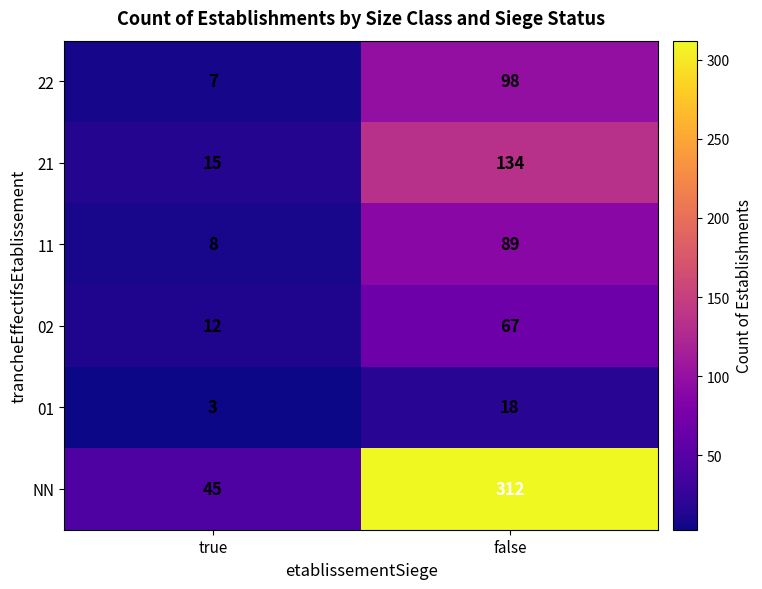

The 01 series shows 1 at true. True or false?

False